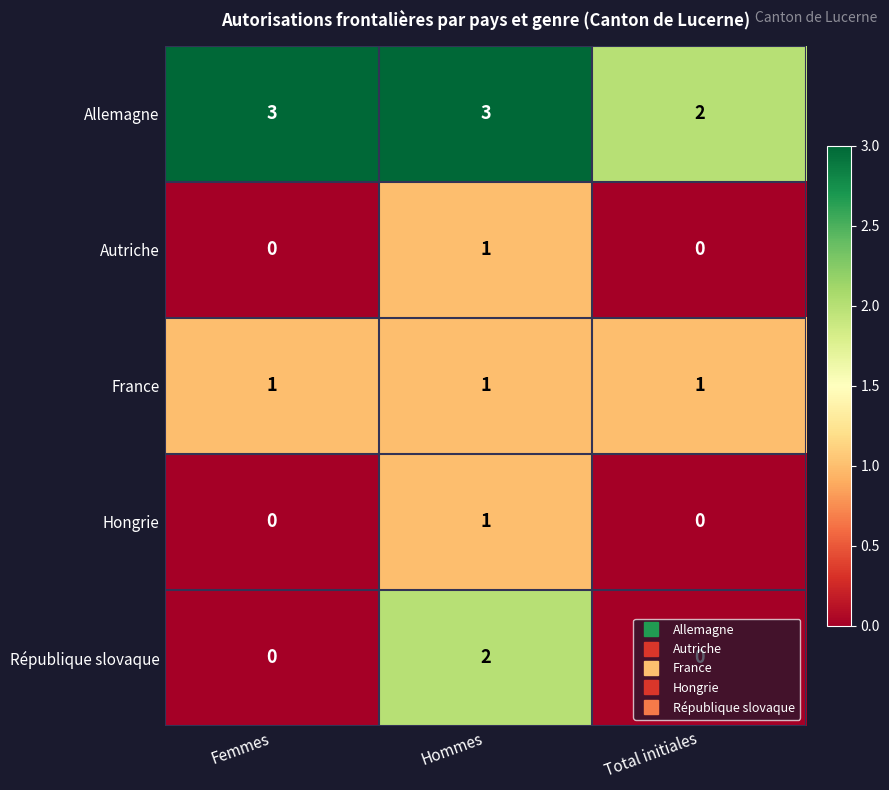

The value of Hongrie at Femmes is 1. True or false?

False